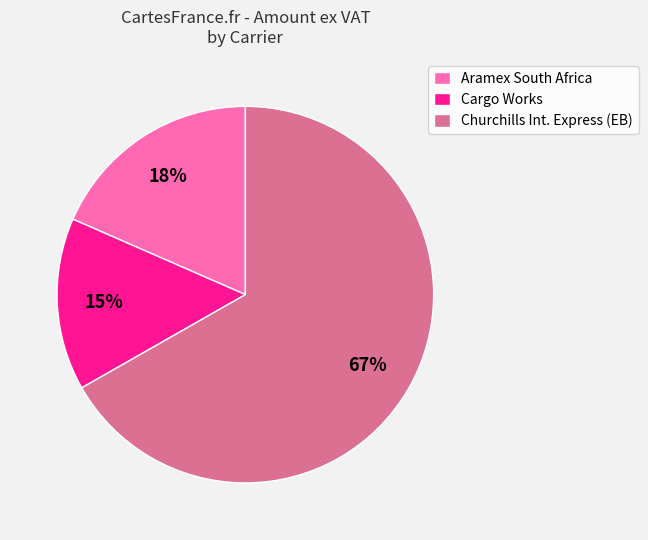

Is it true that Churchills Int. Express (EB) is 53% of the pie?

False